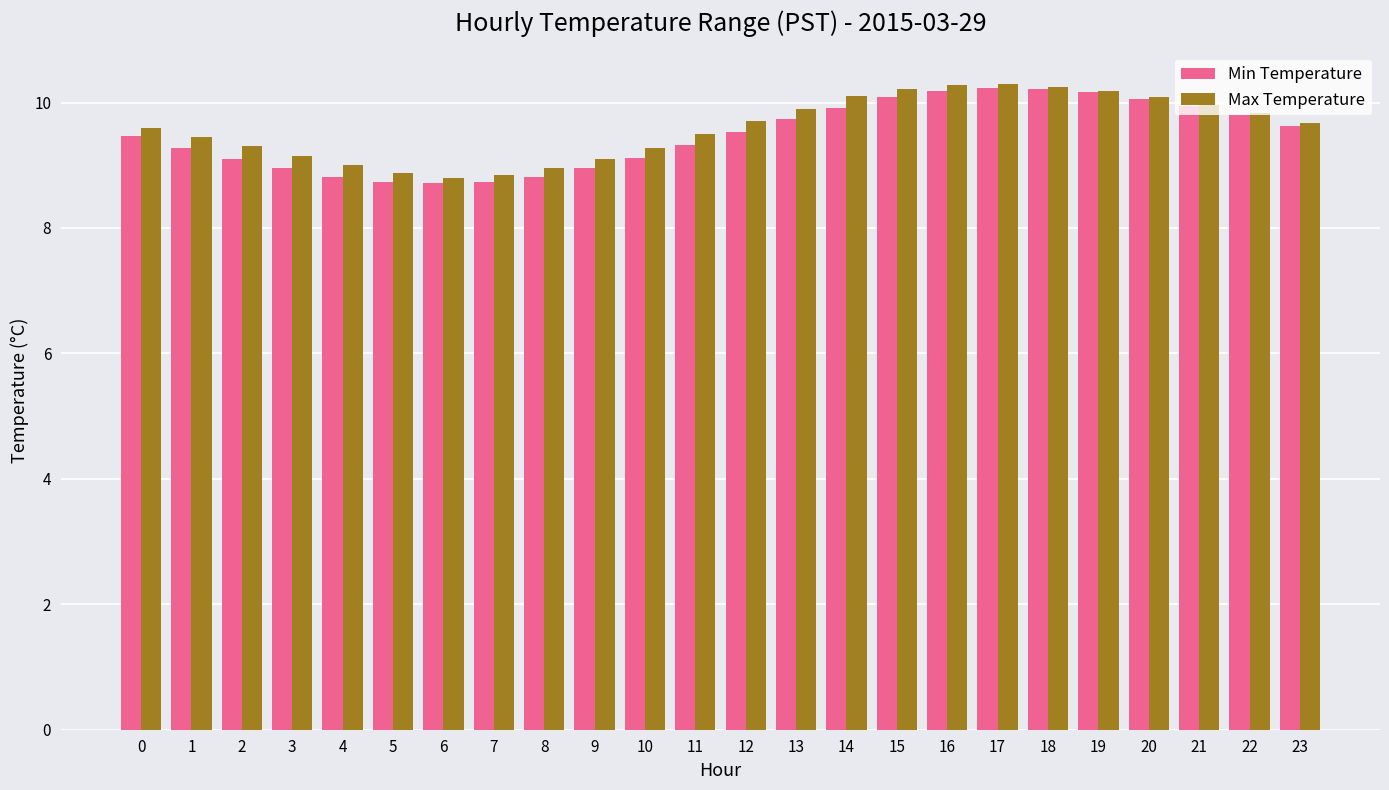

What is the greatest value displayed?

10.3